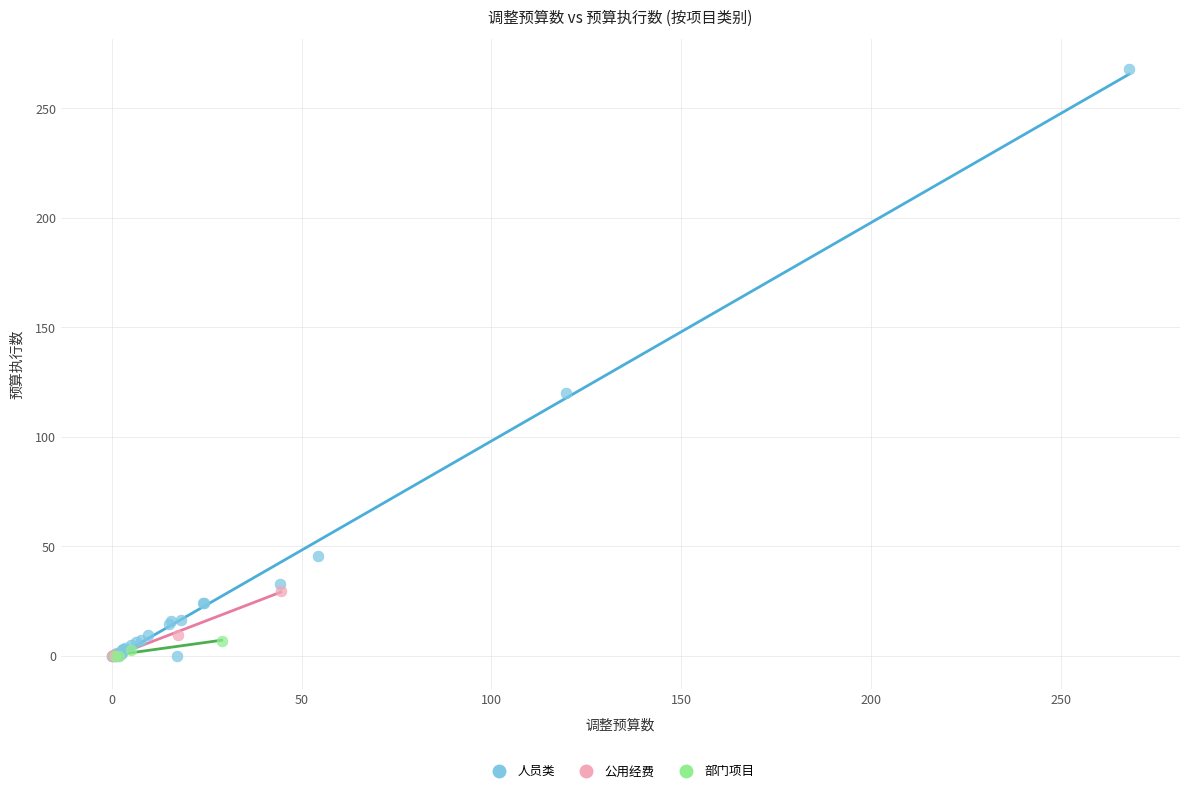

Which series contains the highest Y value?

人员类